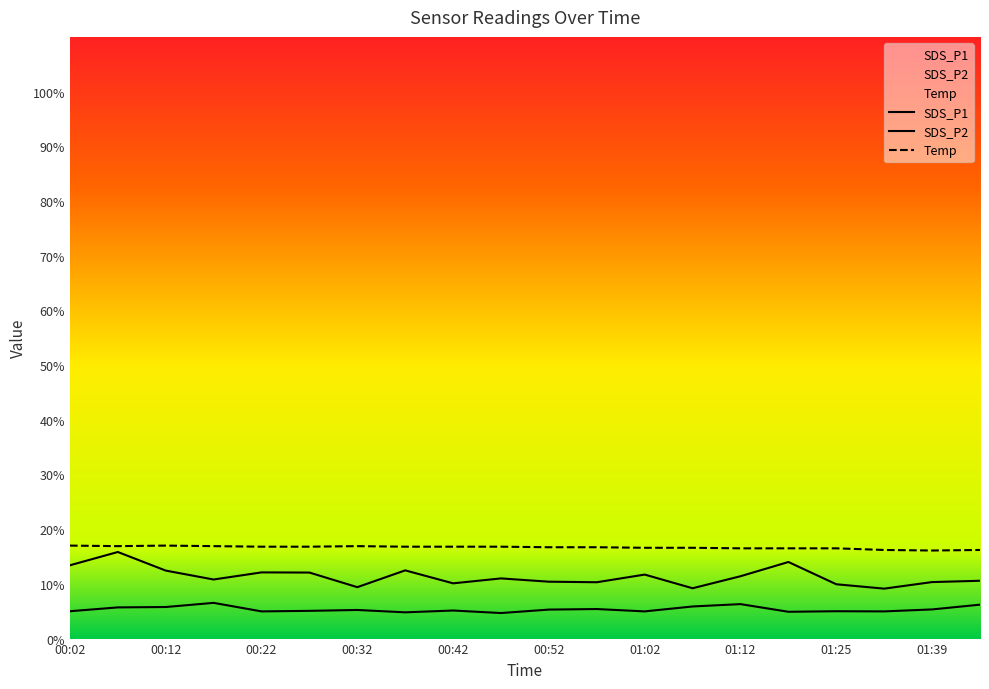

Reading left to right, transcribe all the data shown in this chart.

SDS_P1: 00:02=13.4	00:07=15.8	00:12=12.4	00:17=10.8	00:22=12.1	00:27=12.1	00:32=9.4	00:37=12.5	00:42=10.1	00:47=11.0	00:52=10.4	00:57=10.3	01:02=11.7	01:07=9.2	01:12=11.4	01:17=14.0	01:25=9.9	01:34=9.1	01:39=10.3	01:44=10.6
SDS_P2: 00:02=5.0	00:07=5.7	00:12=5.8	00:17=6.5	00:22=5.0	00:27=5.1	00:32=5.2	00:37=4.8	00:42=5.1	00:47=4.7	00:52=5.3	00:57=5.4	01:02=5.0	01:07=5.9	01:12=6.3	01:17=4.9	01:25=5.0	01:34=5.0	01:39=5.3	01:44=6.2
Temp: 00:02=17.0	00:07=16.9	00:12=17.0	00:17=16.9	00:22=16.8	00:27=16.8	00:32=16.9	00:37=16.8	00:42=16.8	00:47=16.8	00:52=16.7	00:57=16.7	01:02=16.6	01:07=16.6	01:12=16.5	01:17=16.5	01:25=16.5	01:34=16.2	01:39=16.1	01:44=16.2